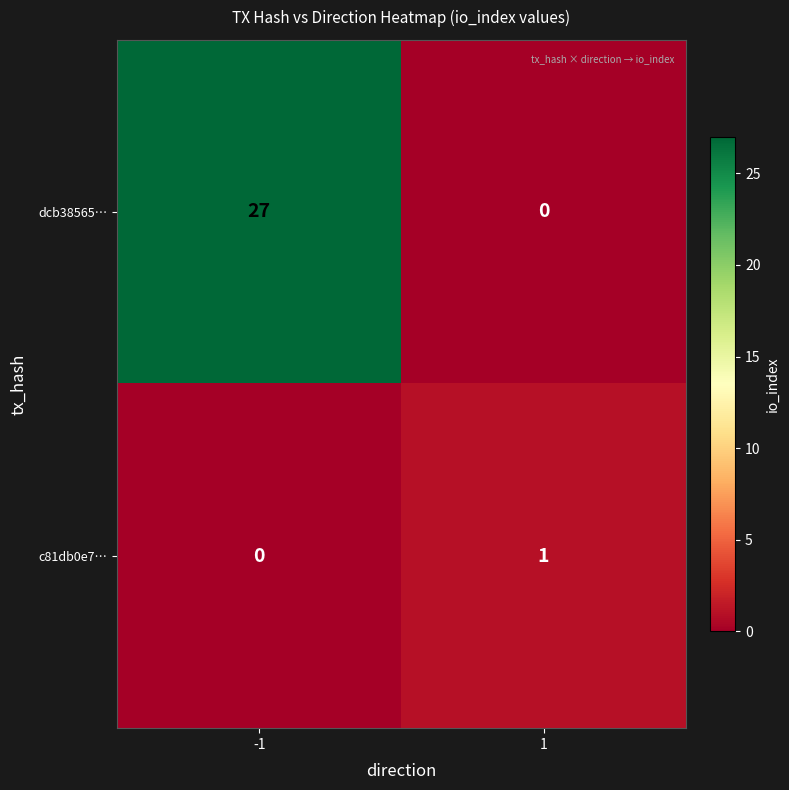

True or false: c81db0e7… has a value of 1 at -1.

False